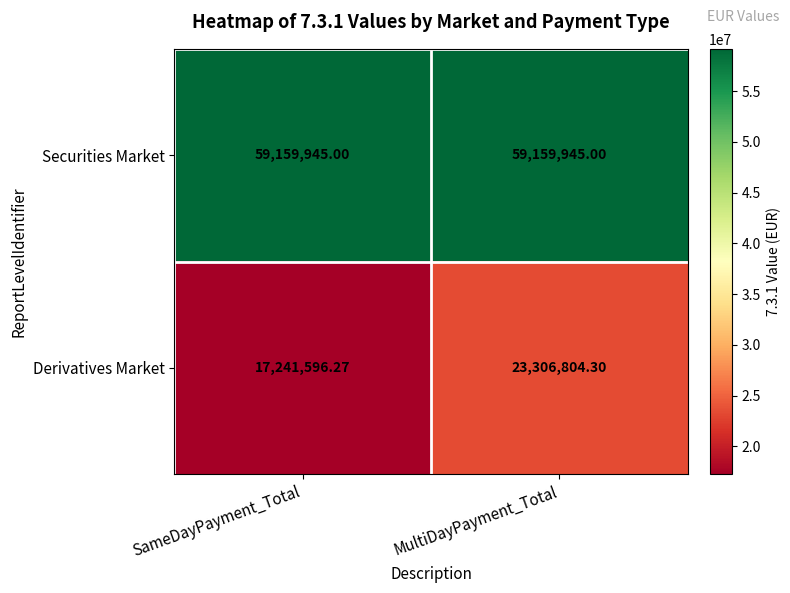

Which series has the largest range (max minus min)?

Derivatives Market